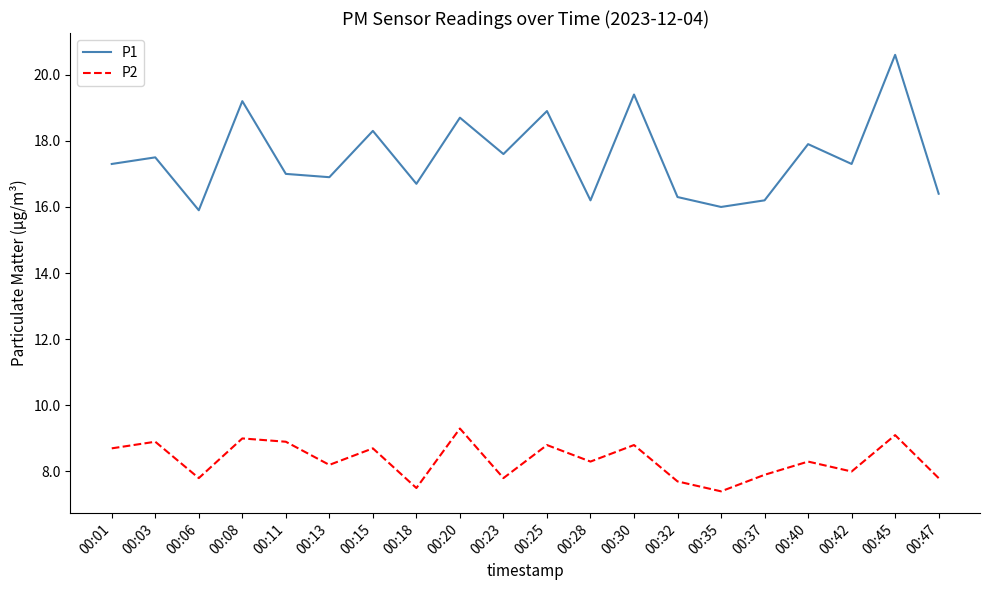

Between 00:18 and 00:20, which series saw the biggest shift?

P1